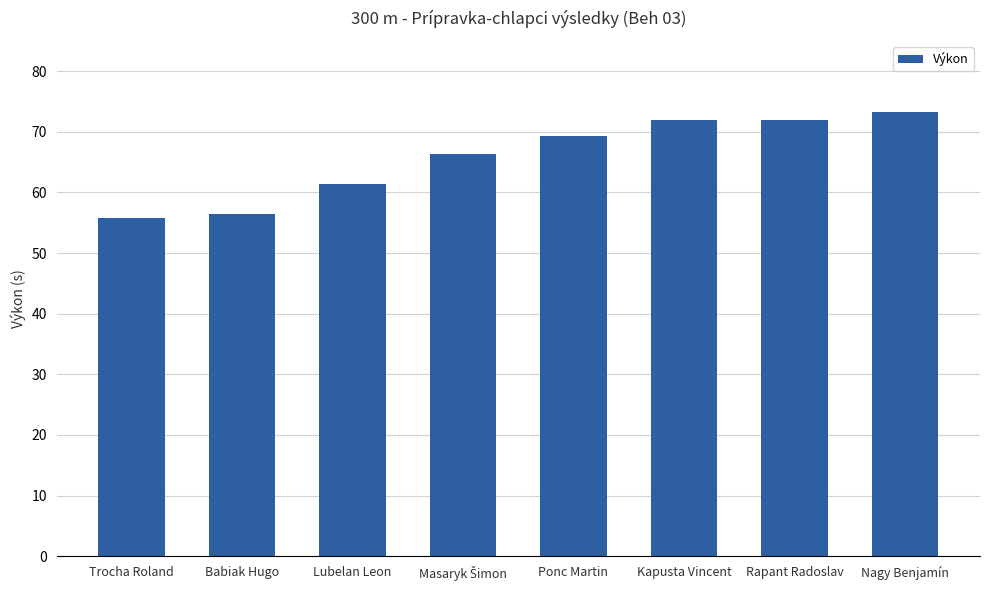

What is the sum of the values at Kapusta Vincent and Babiak Hugo?

128.4